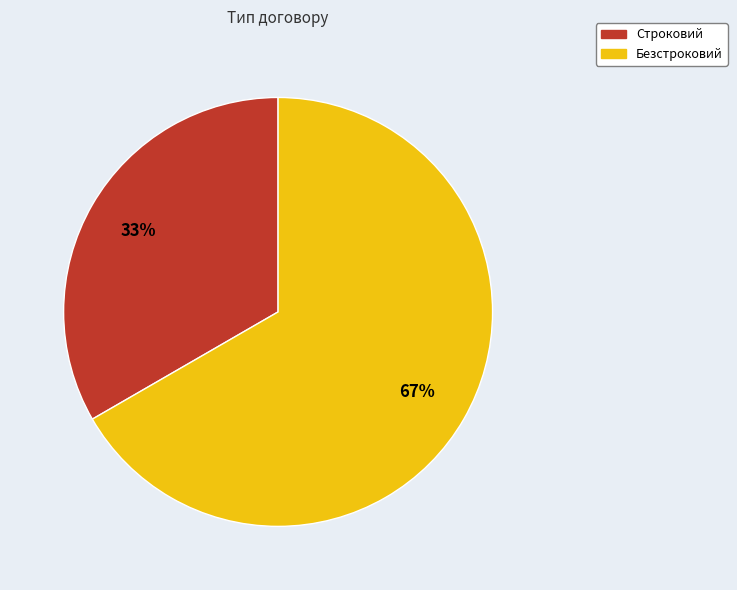

What is the ratio of the value at Безстроковий to the value at Строковий?

2.0